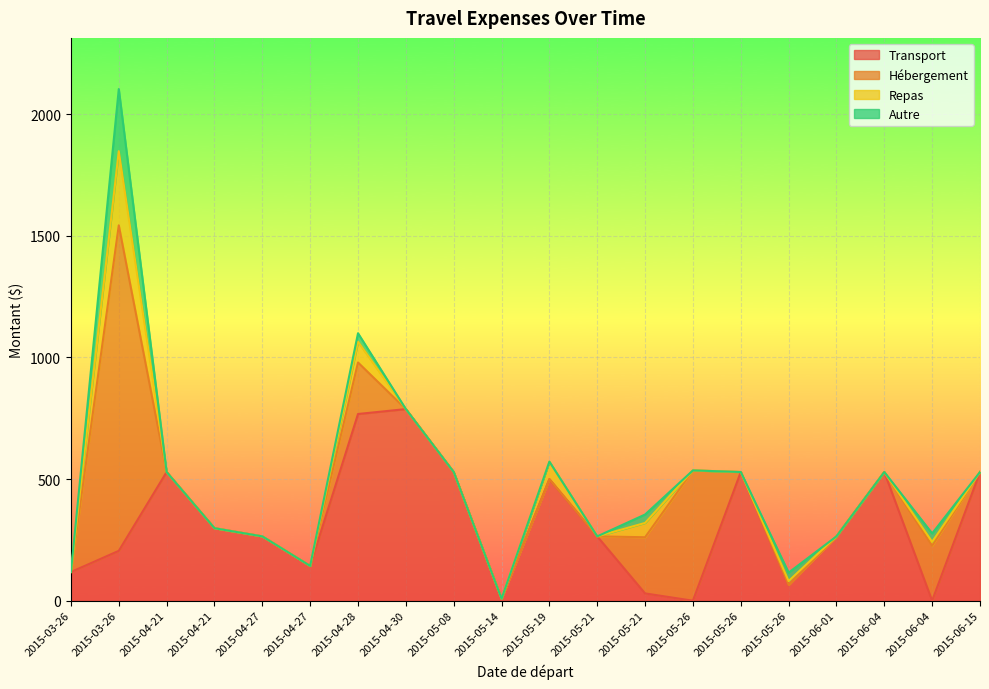

Which series changed the most between 2015-05-26 and 2015-05-26?

Transport